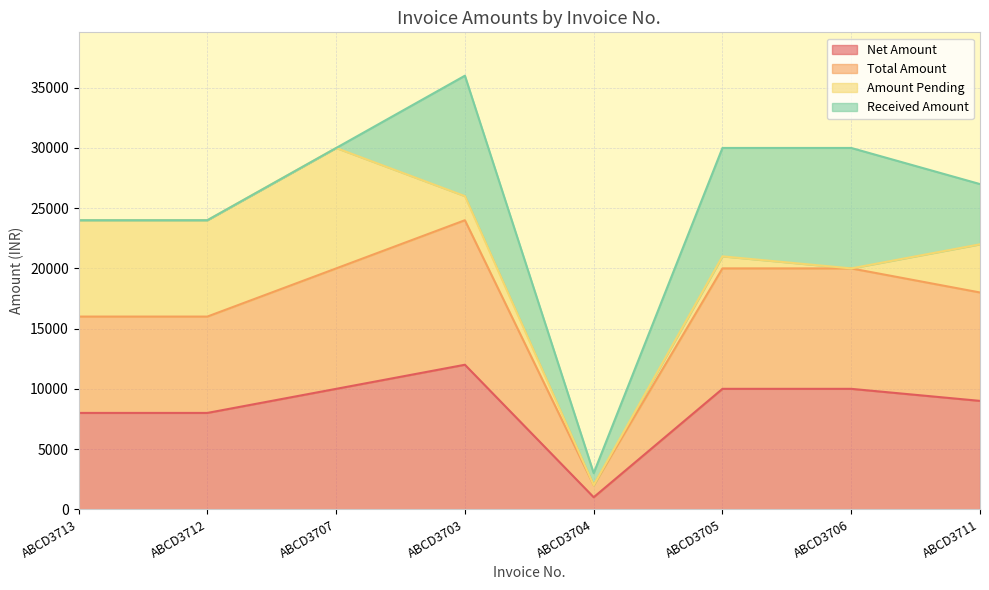

What is the difference between the Net Amount values at ABCD3705 and ABCD3713?

2000